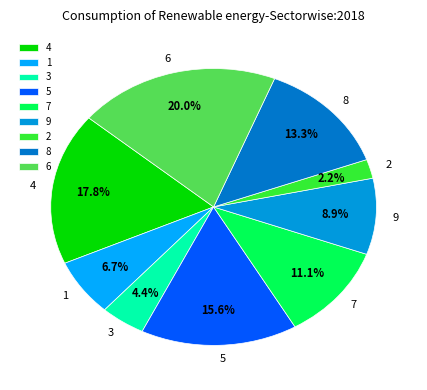

True or false: 6 accounts for 20% of the total.

True